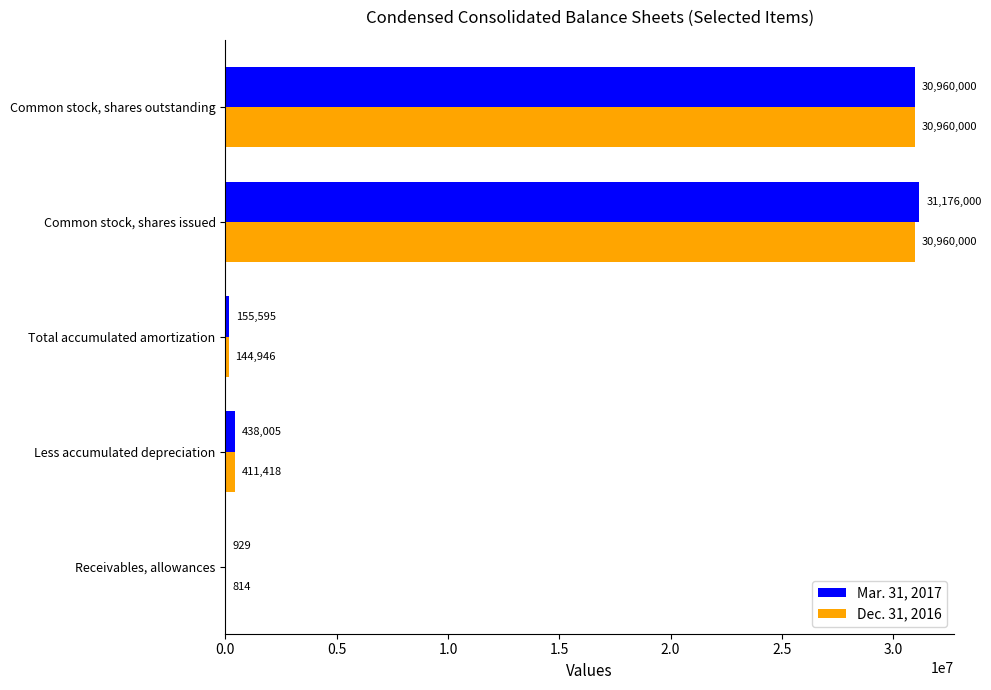

Which series has the largest total across all categories?

Mar. 31, 2017